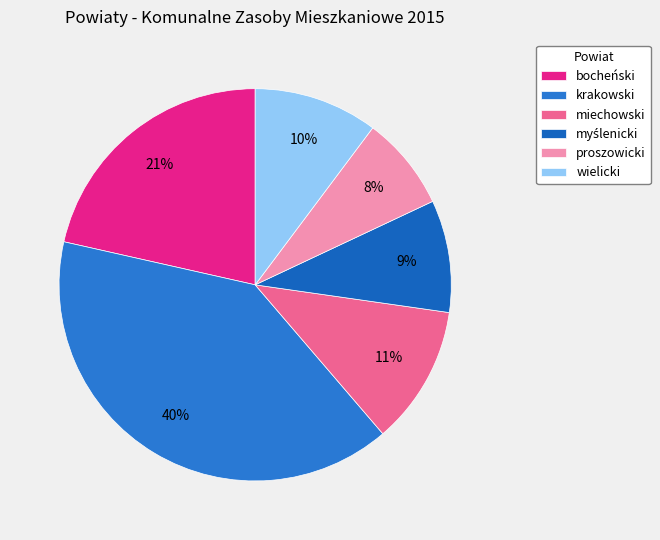

What percentage is the myślenicki slice, to the nearest percent?

9%